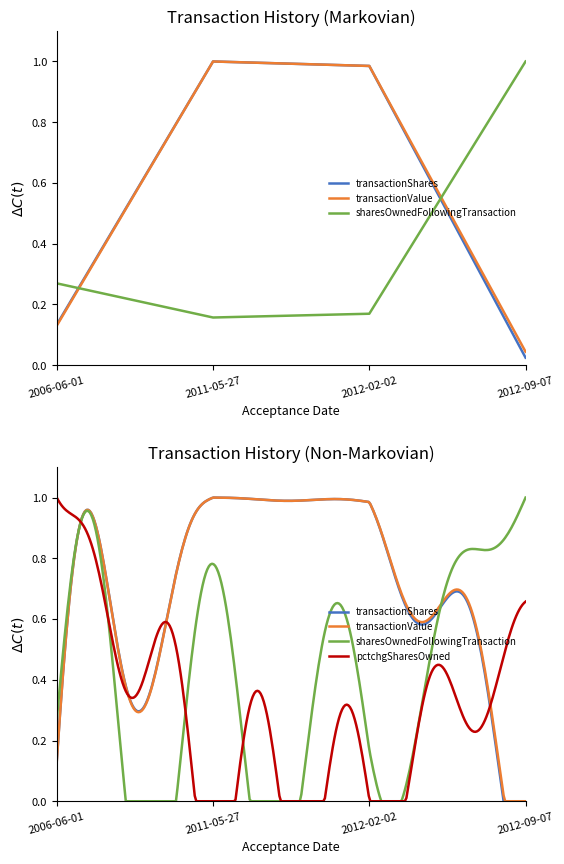

What is the difference between the highest and lowest values at 2012-02-02?

0.8